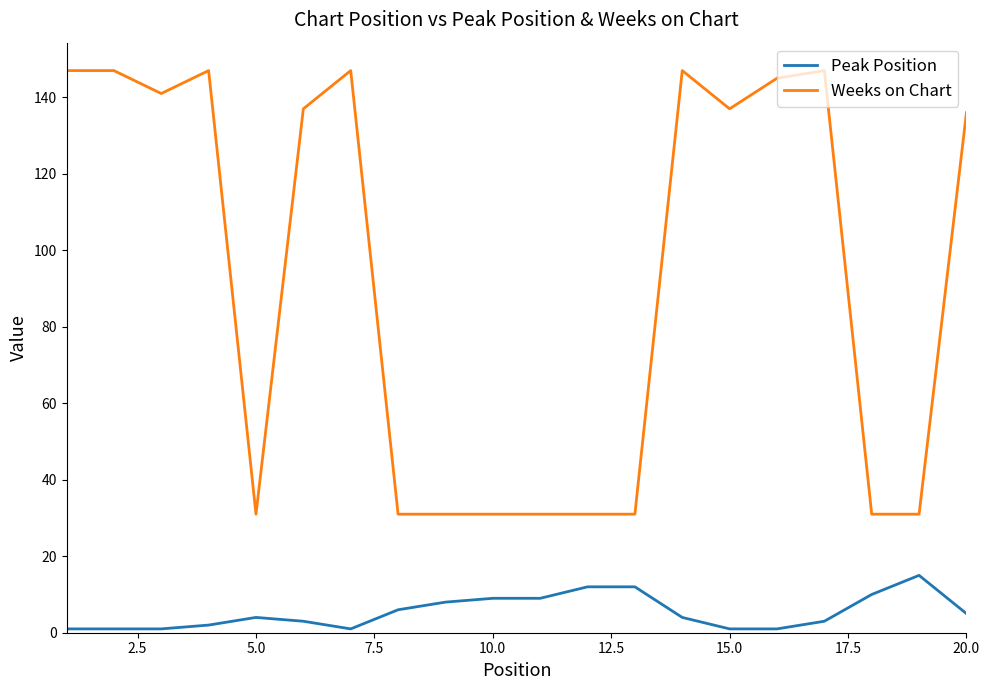

Which series has the largest total across all categories?

Weeks on Chart